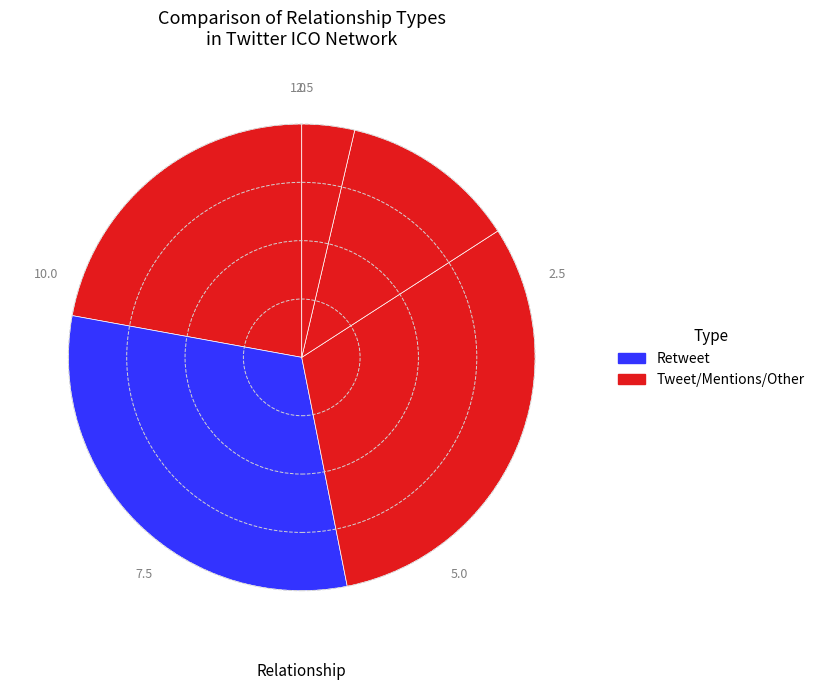

How many slices are in this pie chart?

5